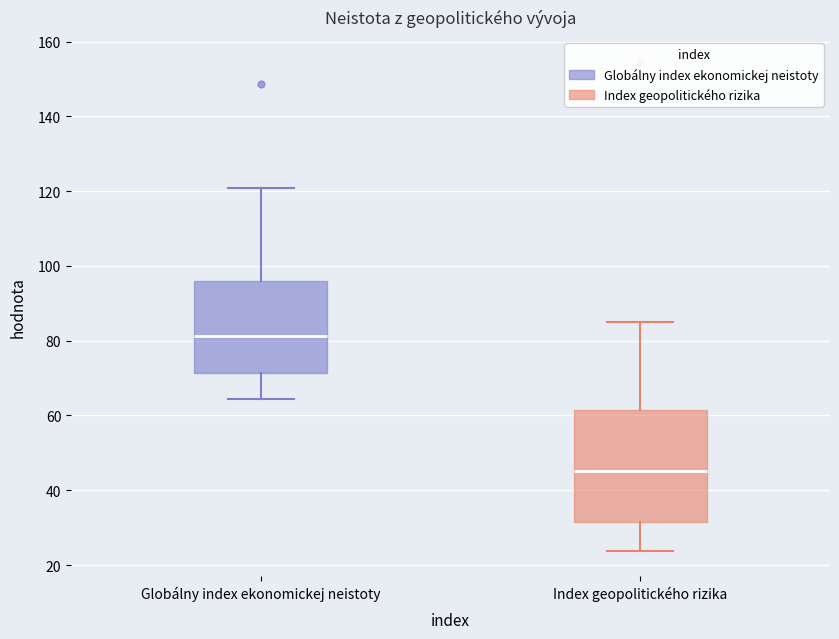

Which box has the highest median line?

Globálny index ekonomickej neistoty